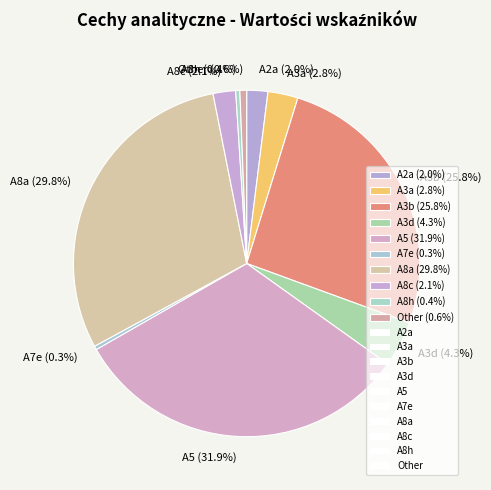

Which slice is the largest?

A5 (31.9%)